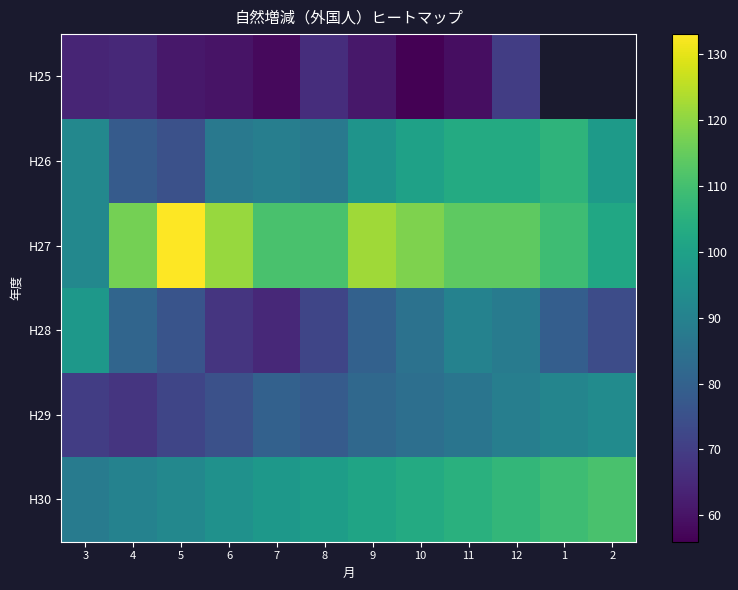

At which label does H27 first exceed 114?

4